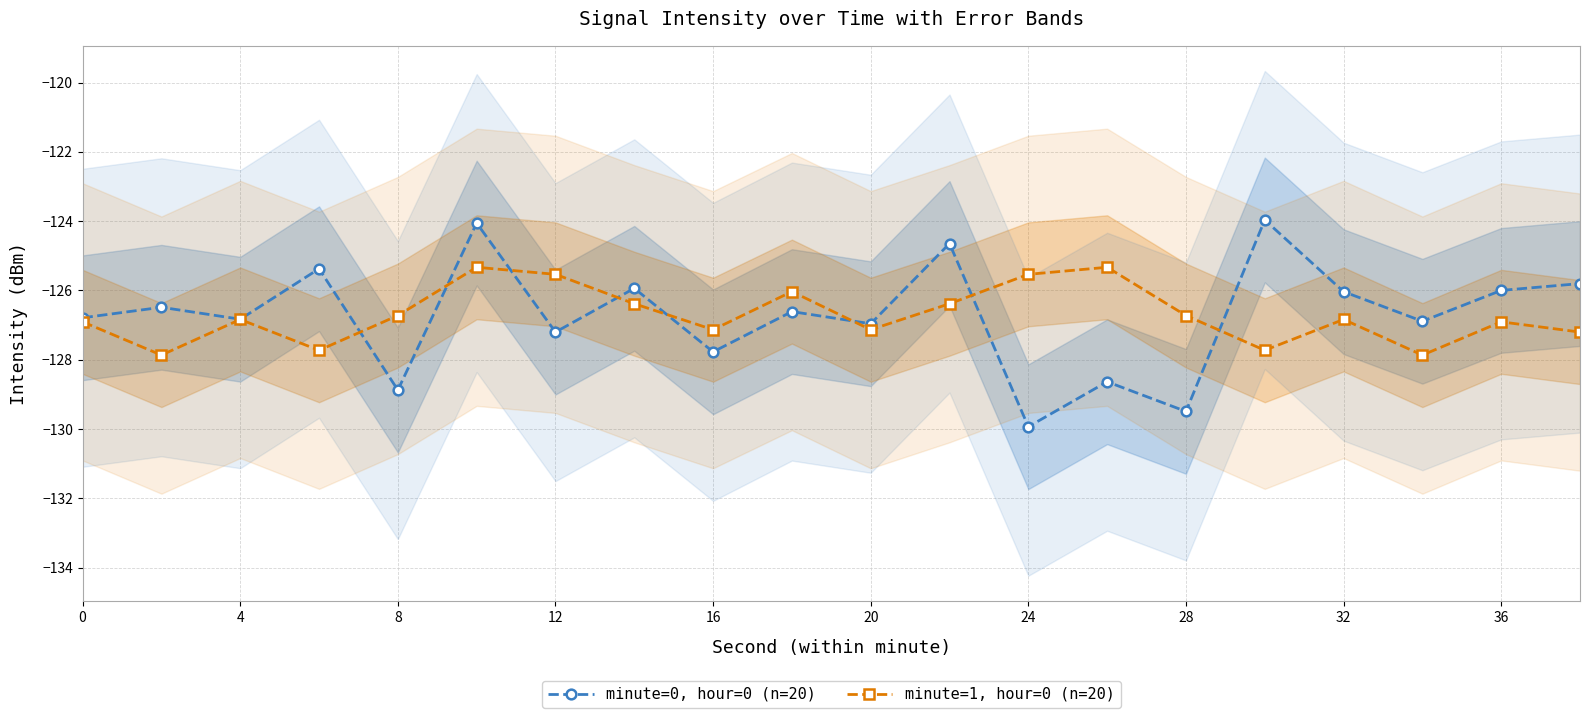

True or false: minute=1, hour=0 (n=20) has more than 2 points higher than both neighbors.

True